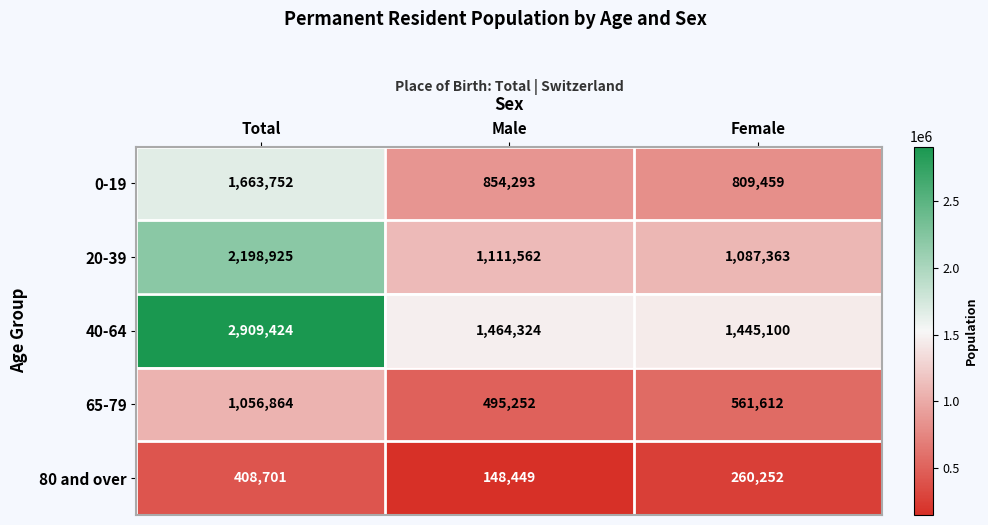

The 40-64 series shows 724273 at Male. True or false?

False